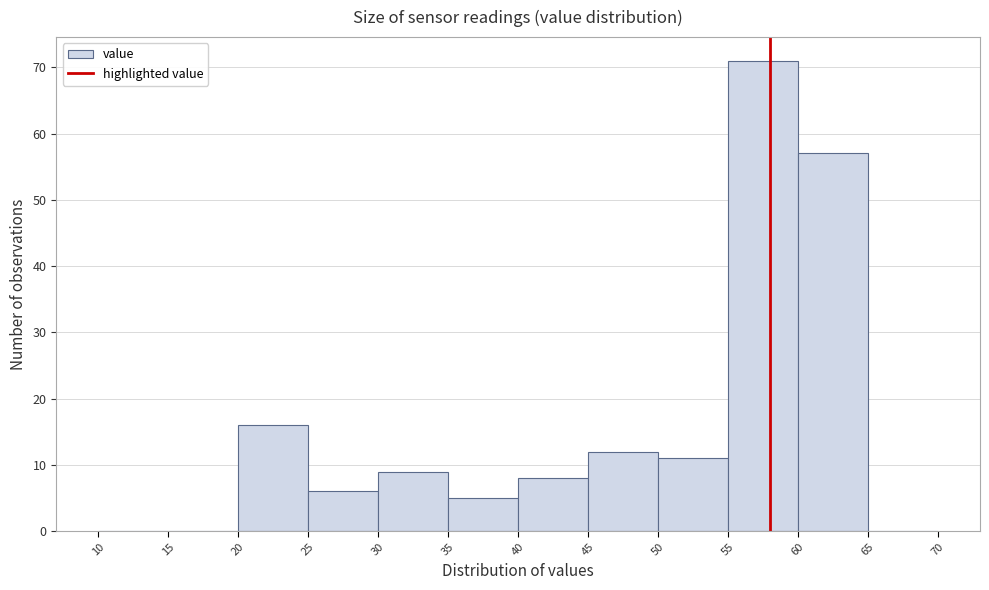

Which range on the x-axis has the tallest bar?

55 to 60